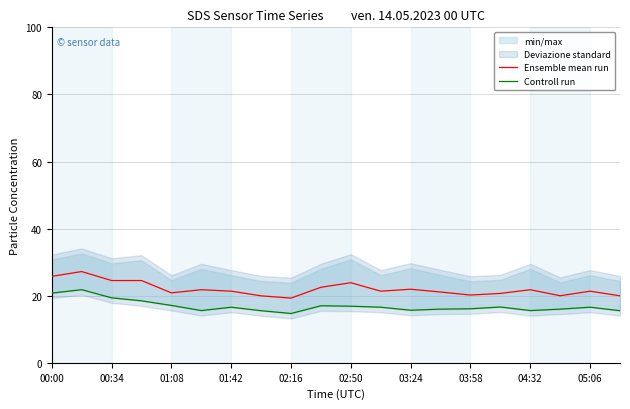

The value of Ensemble mean run at 03:24 is 39.1. True or false?

False